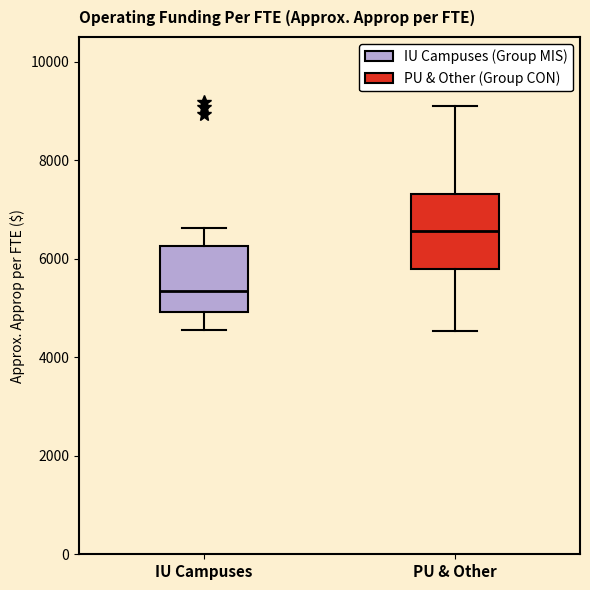

Which box's median line is the lowest?

IU Campuses